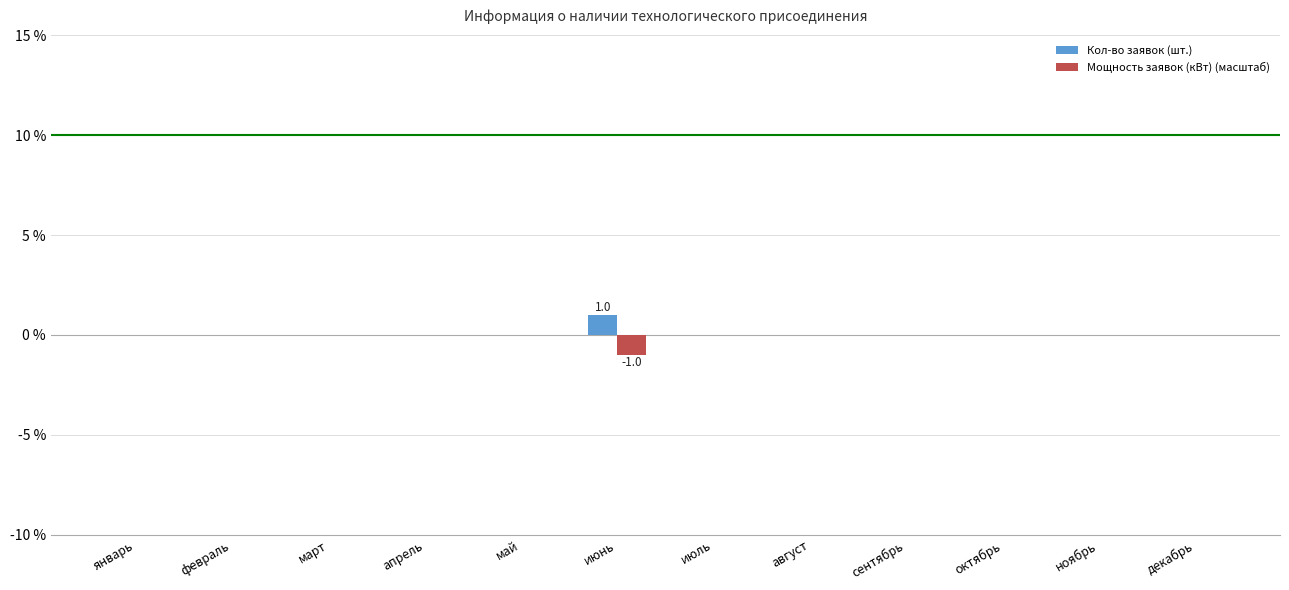

The value of Мощность заявок (кВт) (масштаб) at февраль is 1. True or false?

False